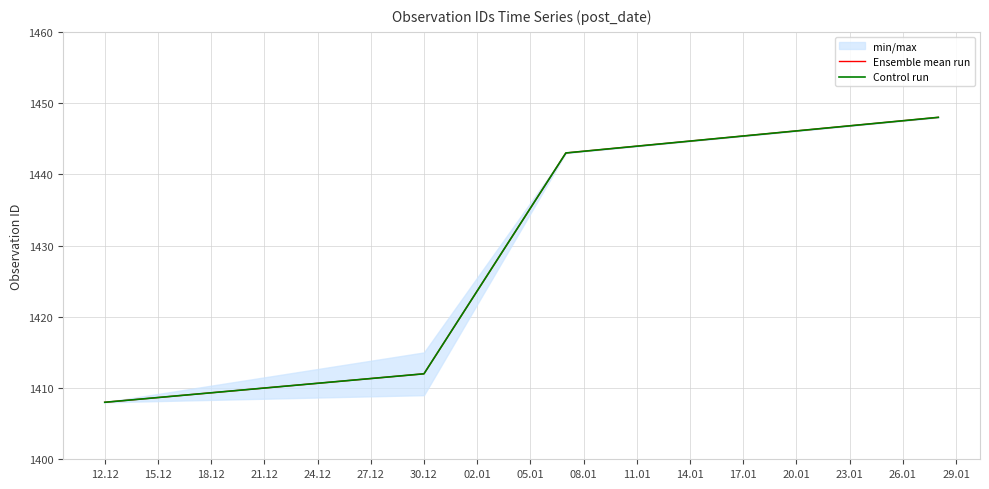

What is the sum of the Control run values at 30.12 and 12.12?

2820